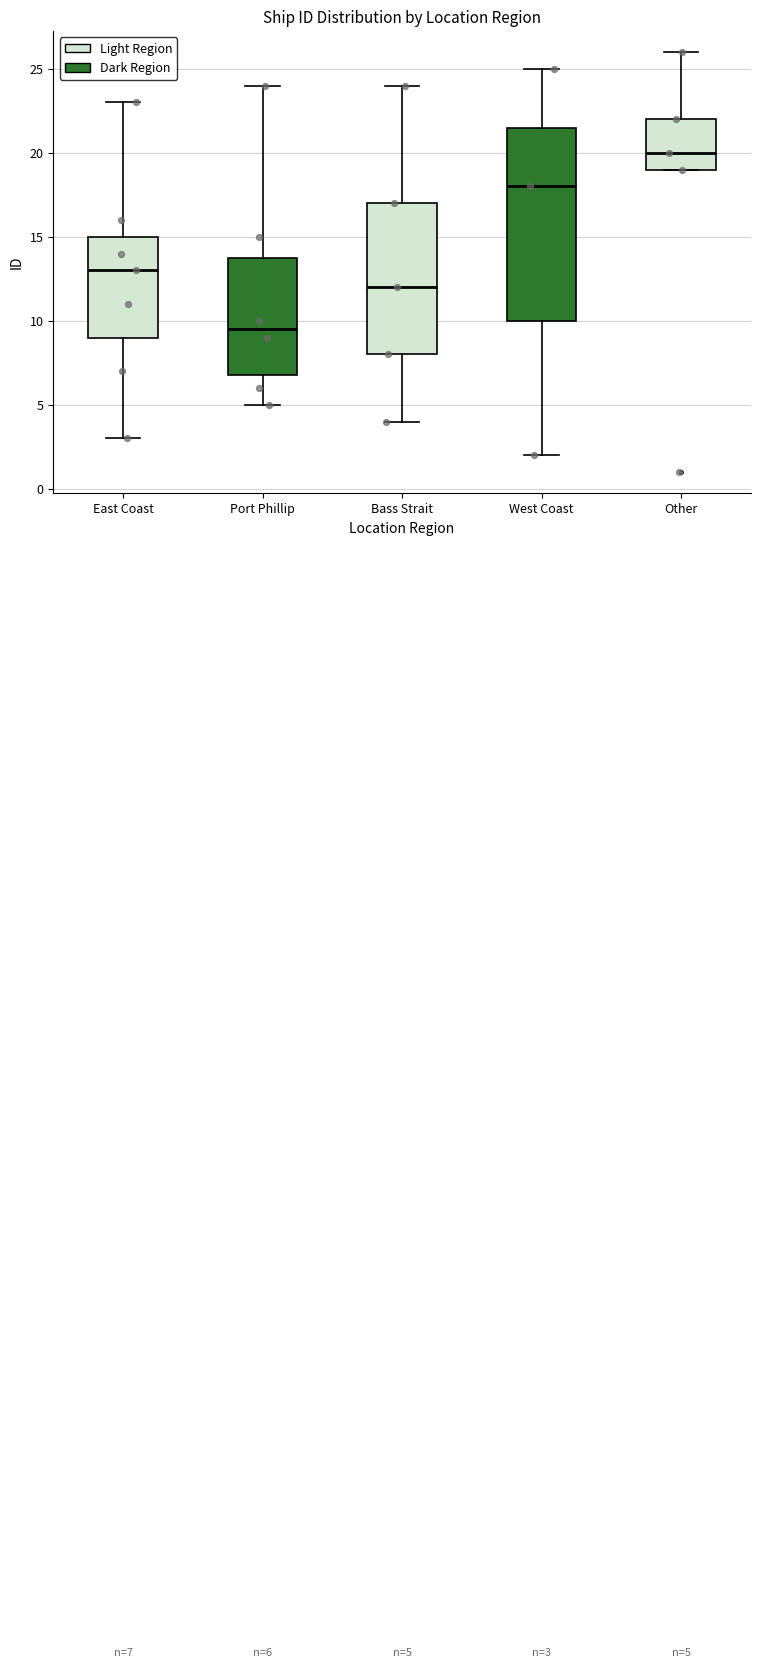

Which box has the highest median line?

Other